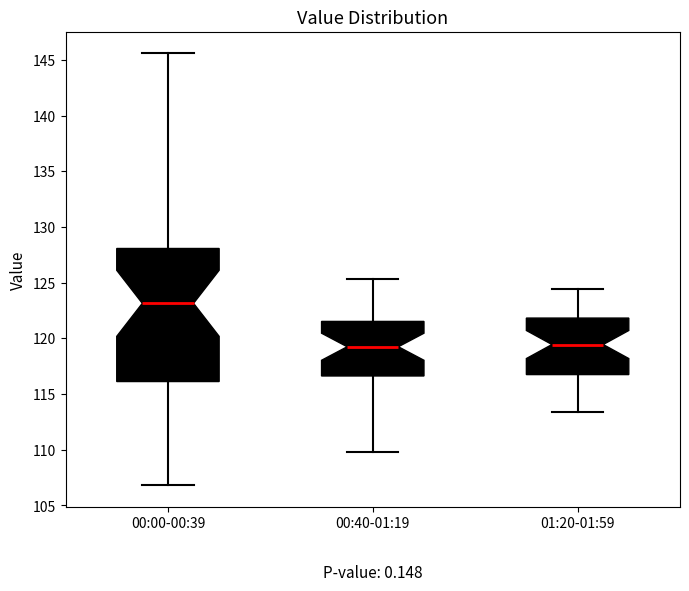

Which box is the tallest, from its lower edge to its upper edge?

00:00-00:39